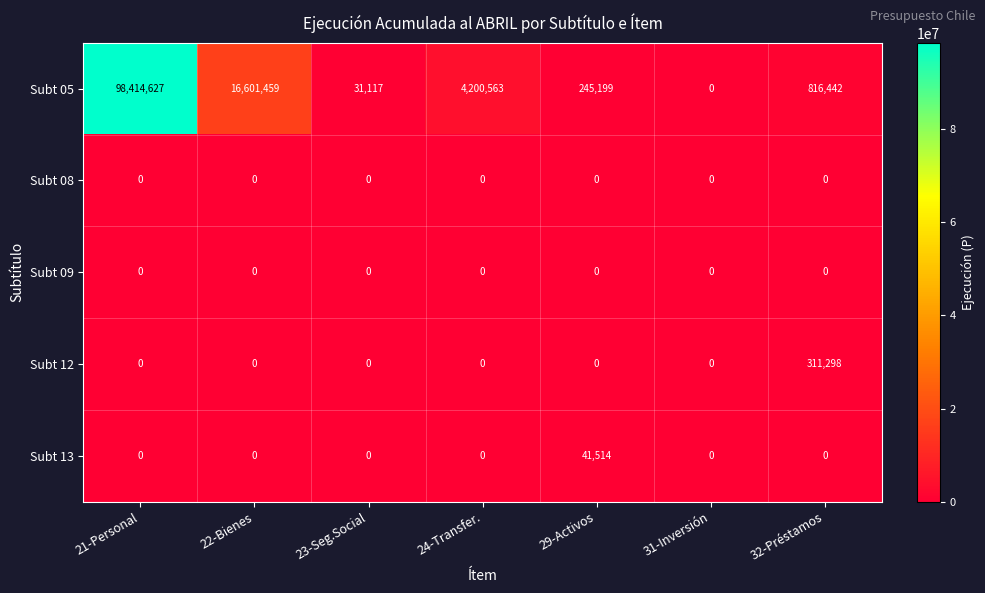

True or false: Subt 05 has a value of 31117 at 23-Seg.Social.

True